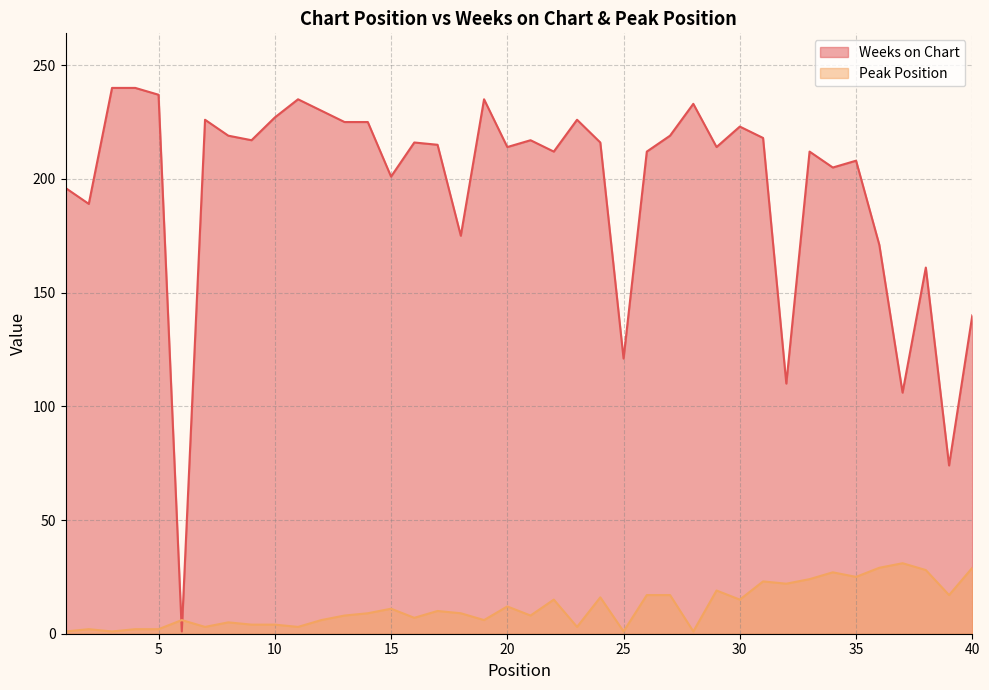

Rank the categories by Weeks on Chart value from highest to lowest.

3, 4, 5, 11, 19, 28, 12, 10, 7, 23, 13, 14, 30, 8, 27, 31, 9, 21, 16, 24, 17, 20, 29, 22, 26, 33, 35, 34, 15, 1, 2, 18, 36, 38, 40, 25, 32, 37, 39, 6